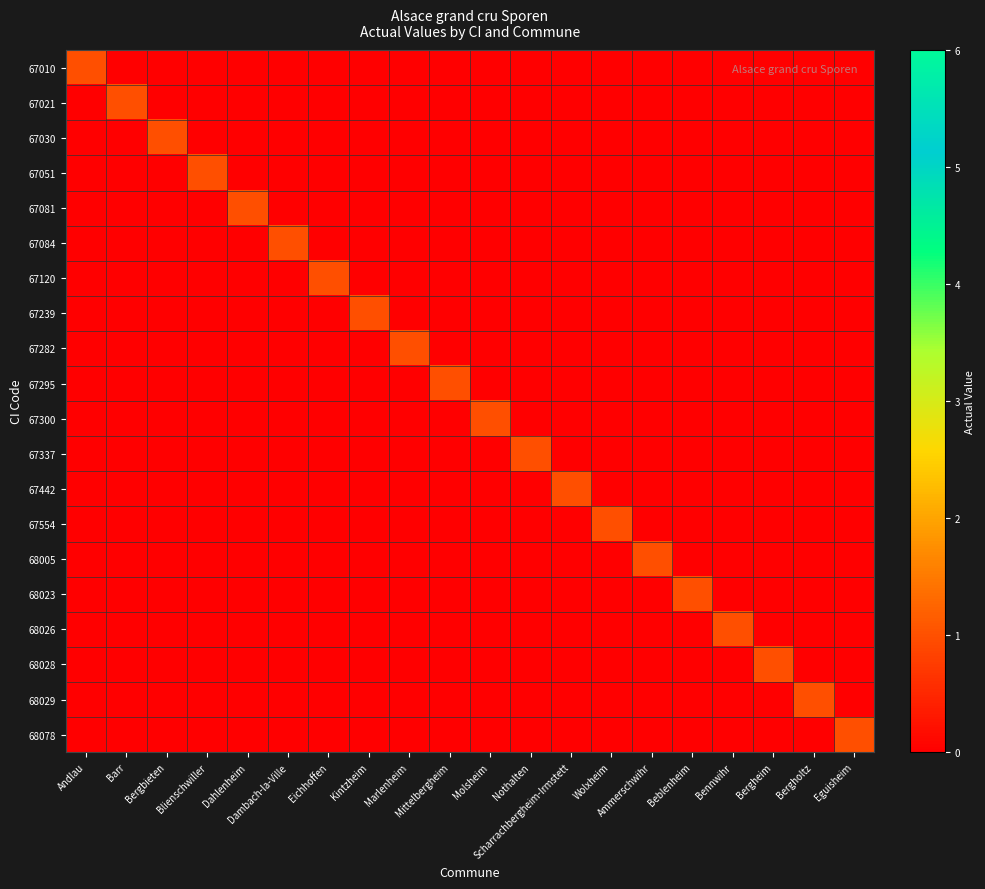

How many data points does each series have?

20